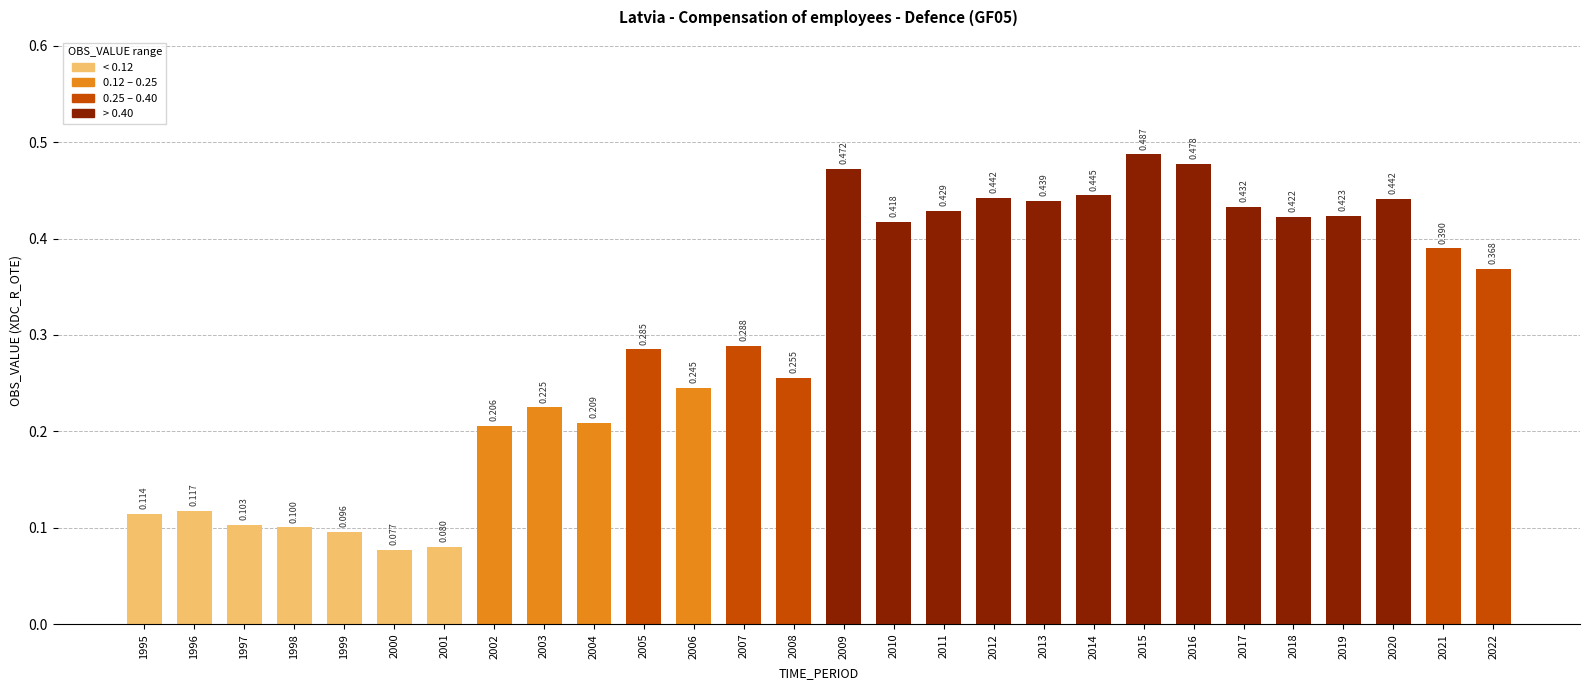

Which has a higher value, 2000 or 2010?

2010